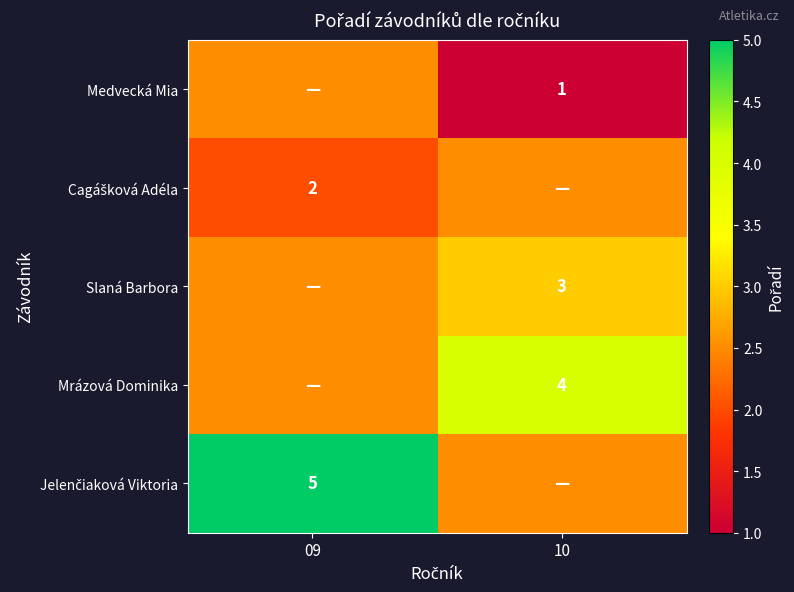

Is it true that Medvecká Mia equals 0.5 at 10?

False